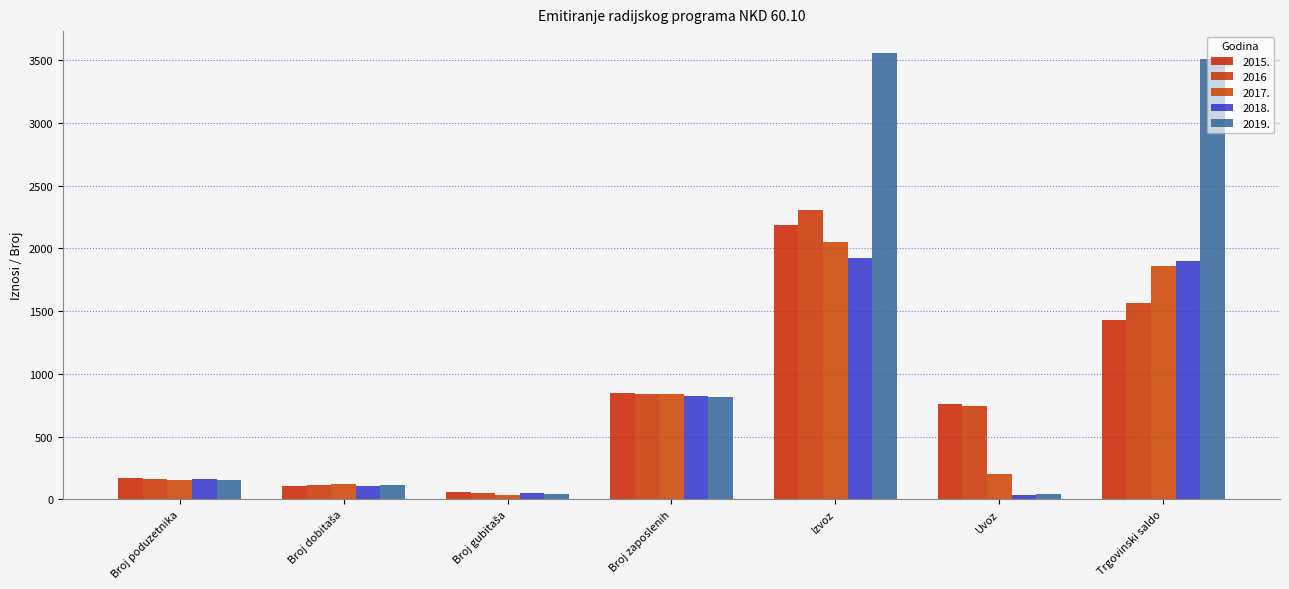

What position from the right is Broj poduzetnika?

7